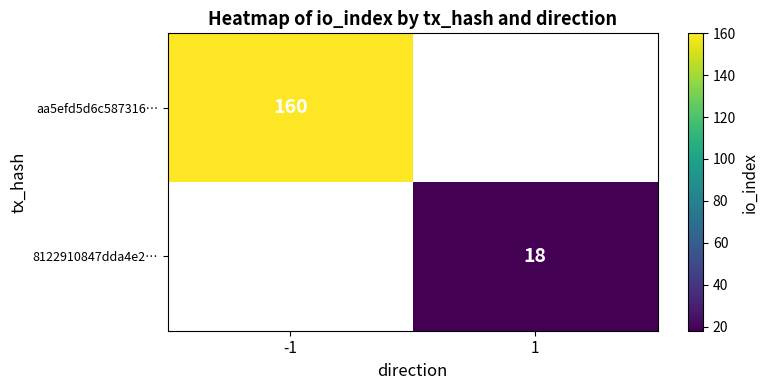

Which category has the lowest value across all series?

1